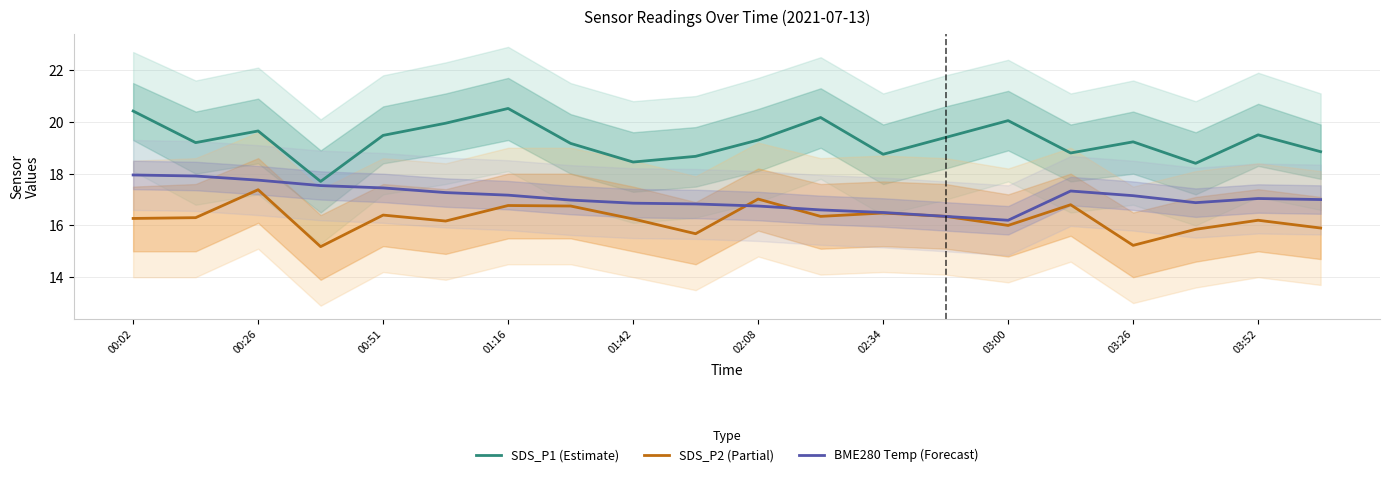

What is the value of the SDS_P1 (Estimate) point at the 3rd from the left?

19.6